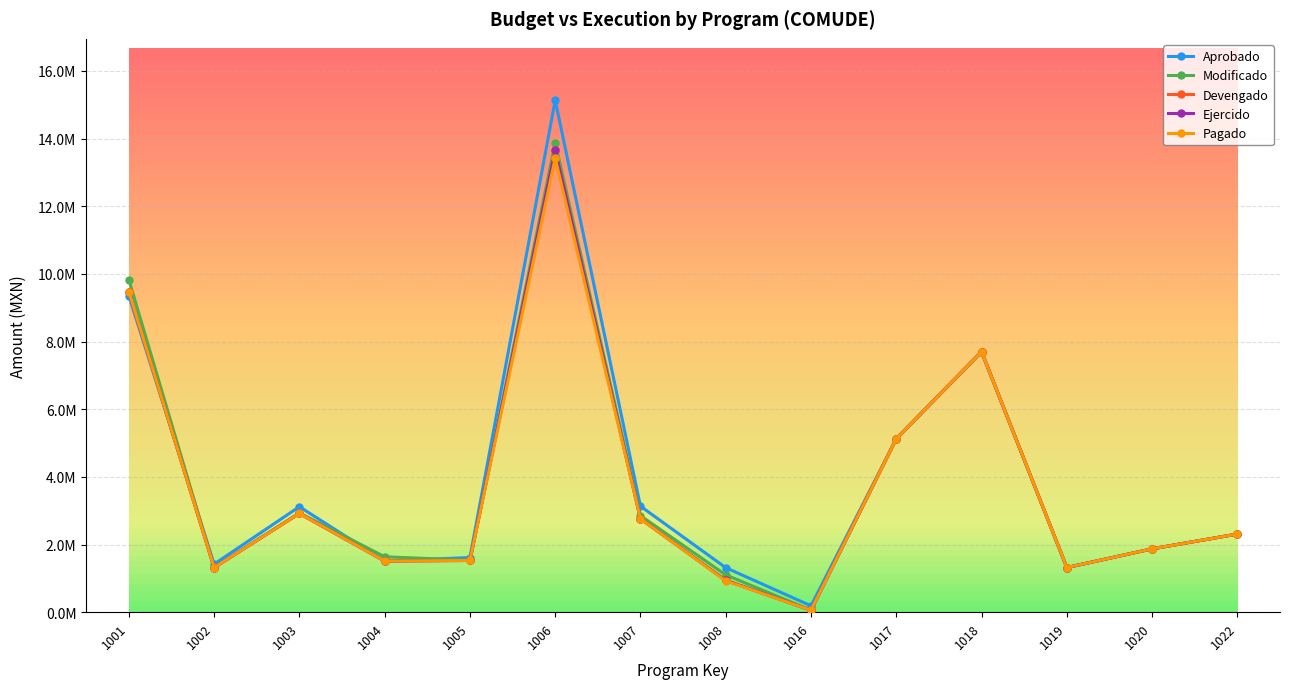

What is the value of the Modificado point at the 4th from the left?

1637670.9